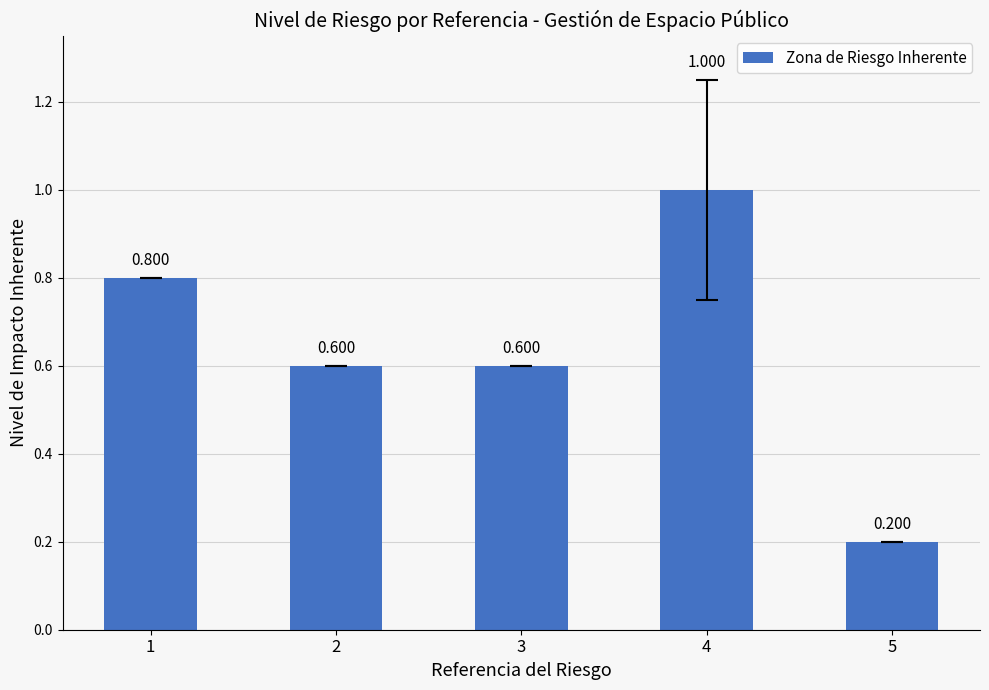

What is the maximum value shown in the chart?

1.0